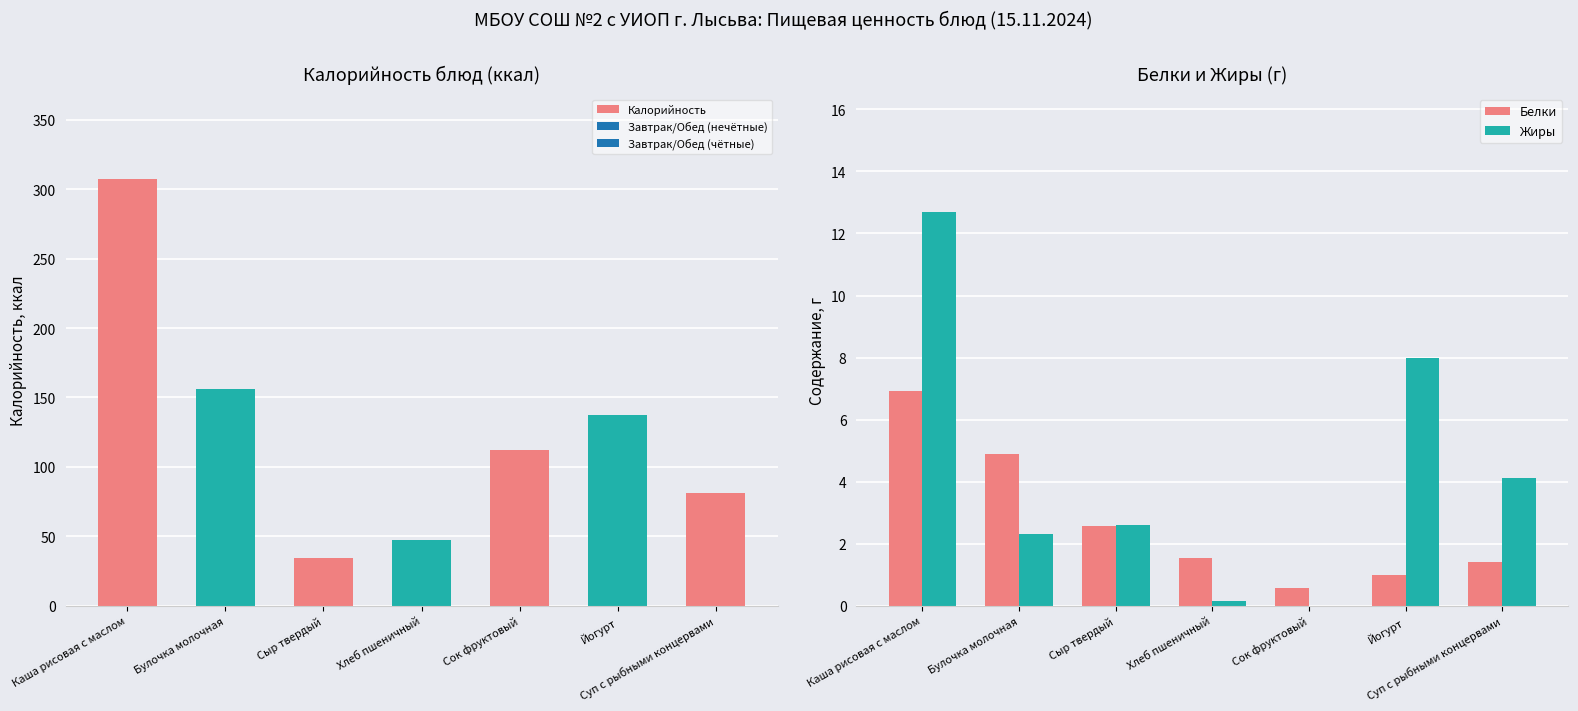

How many values in the Жиры series exceed 2?

5